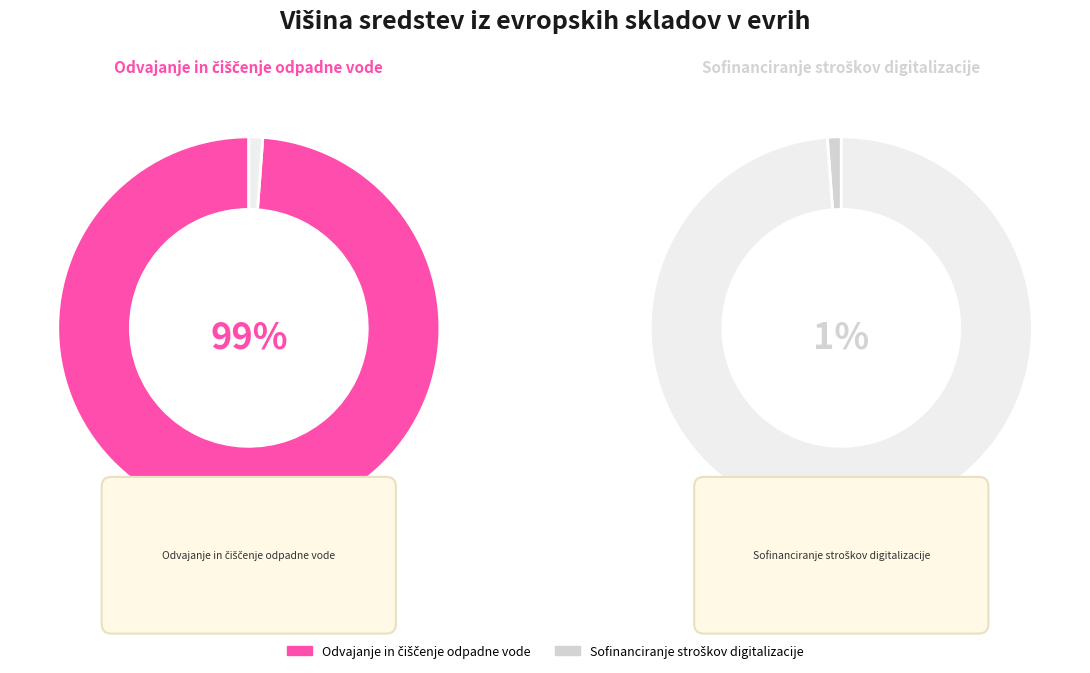

Rank the categories by value from highest to lowest.

Odvajanje in čiščenje odpadne vode, Sofinanciranje stroškov digitalizacije